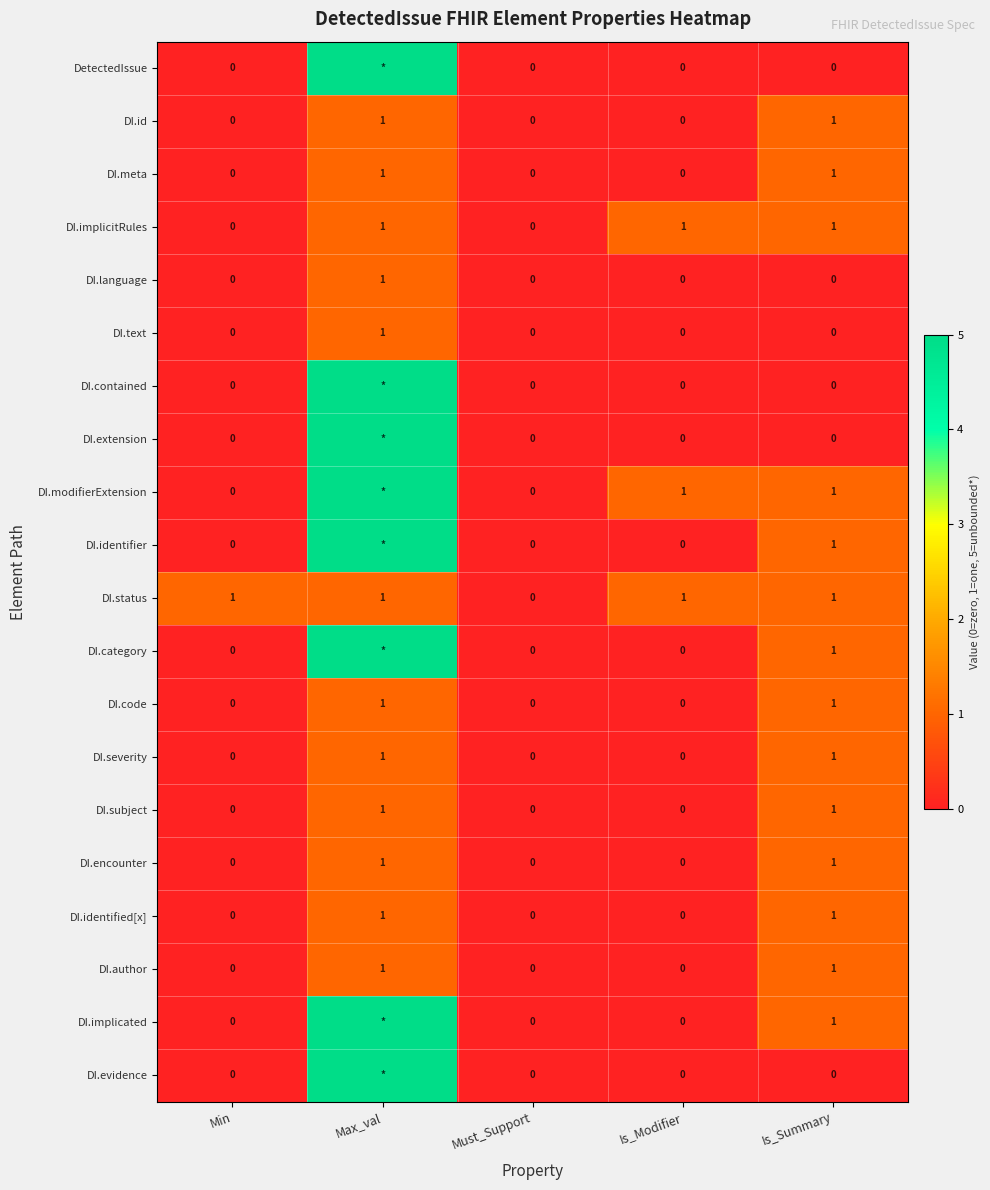

Which has a higher value, Is_Modifier or Min?

Is_Modifier